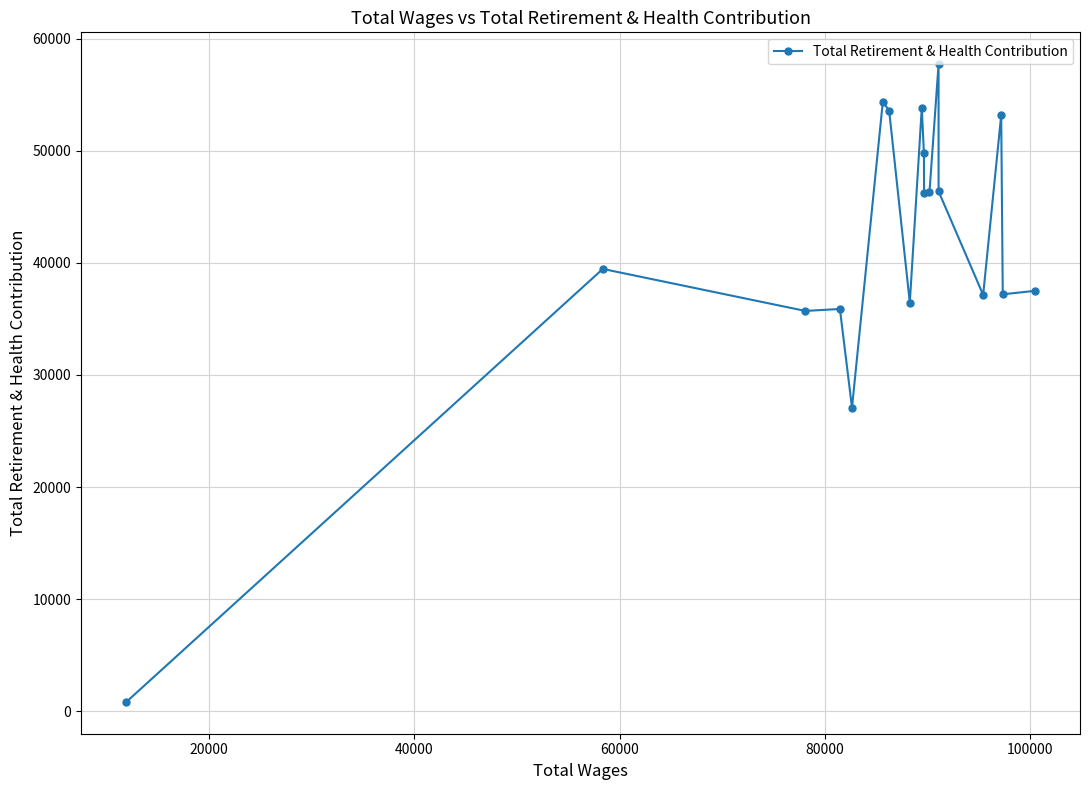

What is the average value?

41590